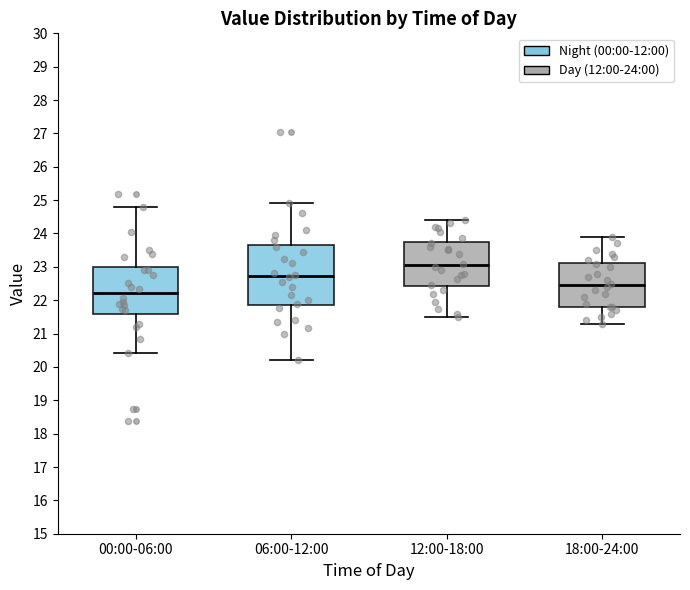

Which box's median line is the lowest?

00:00-06:00